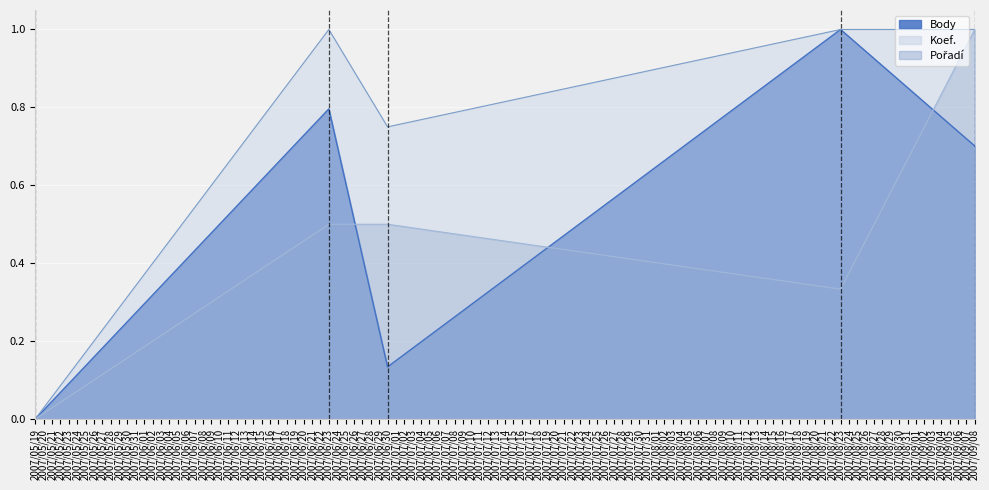

List the series in order of their overall mean, lowest first.

Pořadí, Body, Koef.